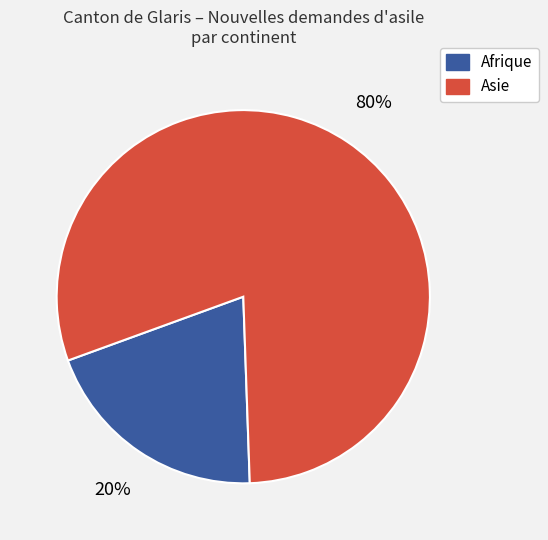

Is there any slice that represents more than half of the pie?

Yes